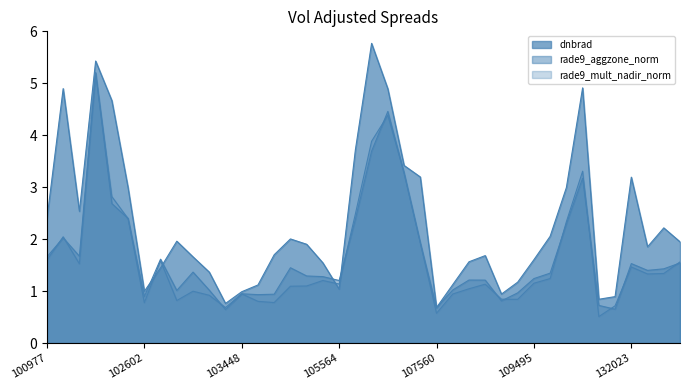

Does the chart have visible grid lines?

No